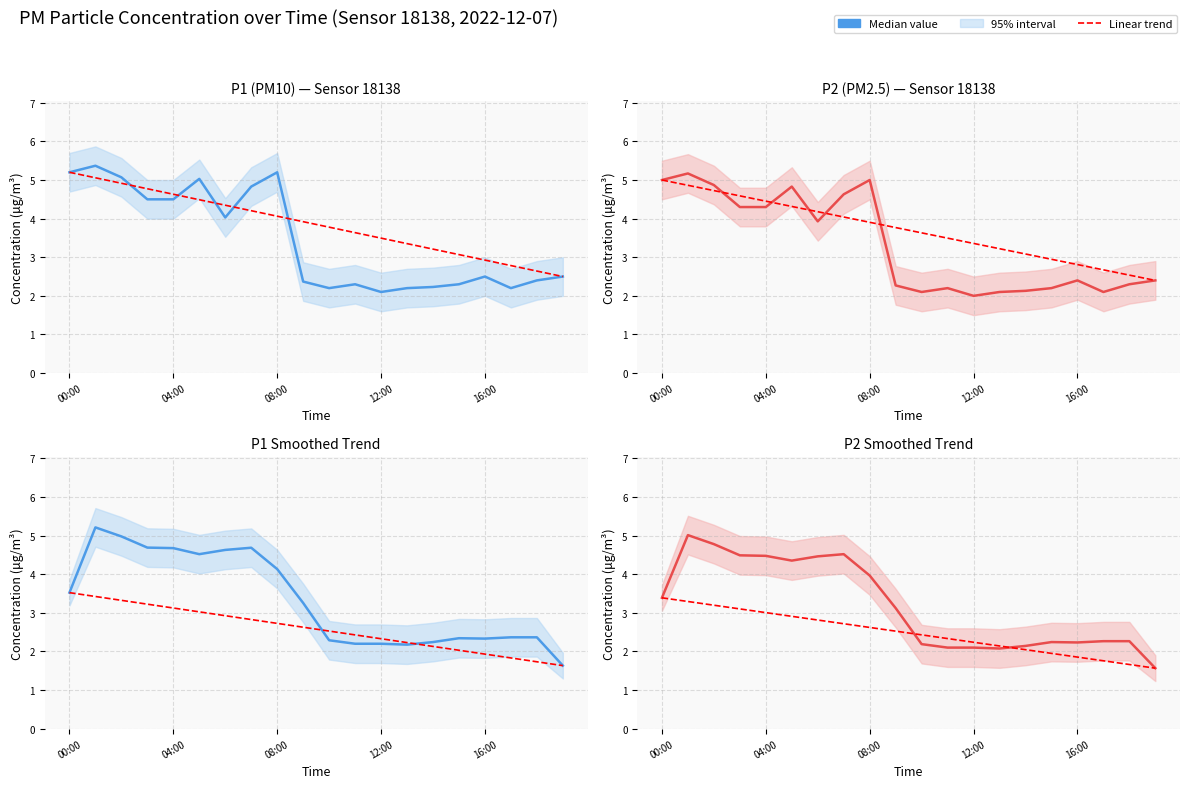

What is the label of the 7th point from the left?

6